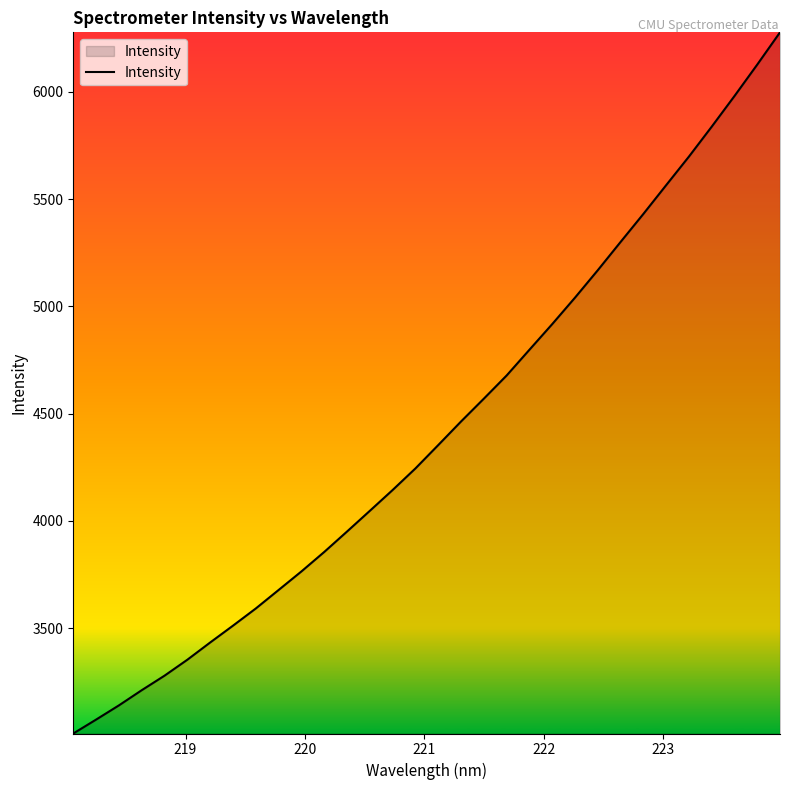

What is the greatest value displayed?

6277.0